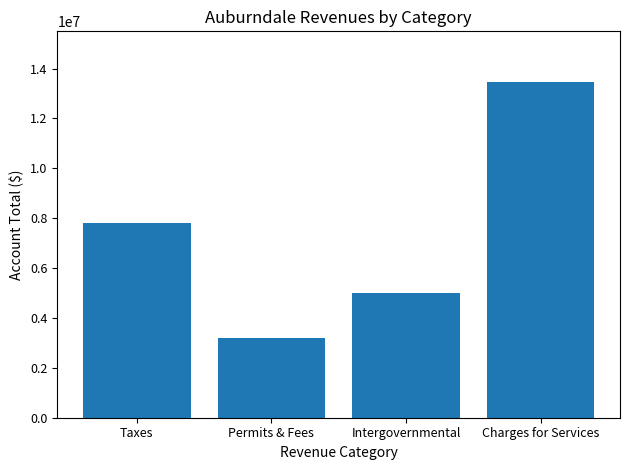

What is the value of the 2nd bar from the left?

3176910